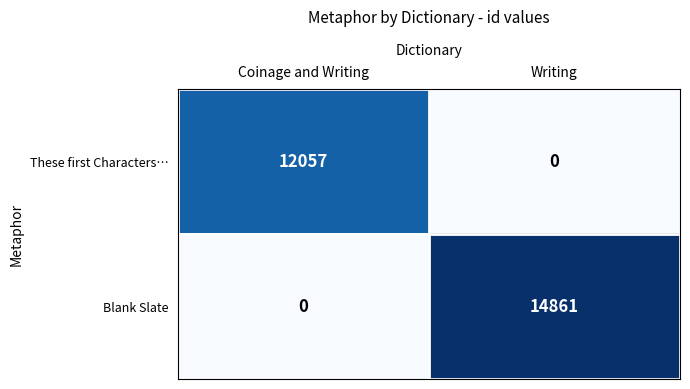

How many positive values does the These first Characters… series have?

1